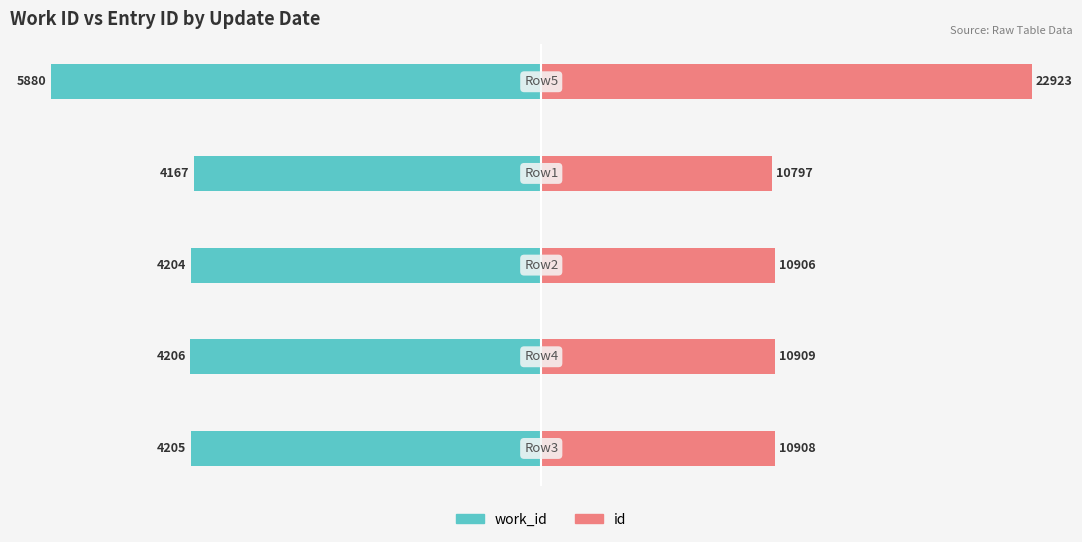

The value of work_id at −60 is -24.5. True or false?

False